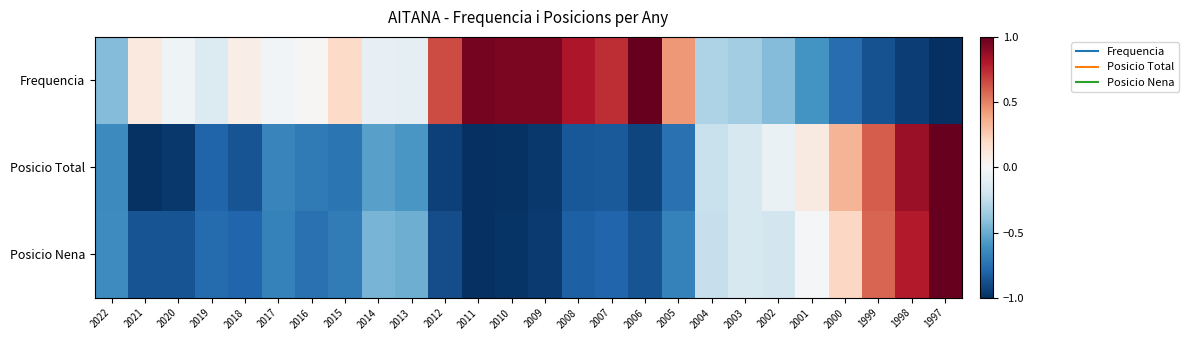

Which series has the widest spread of values?

Frequencia